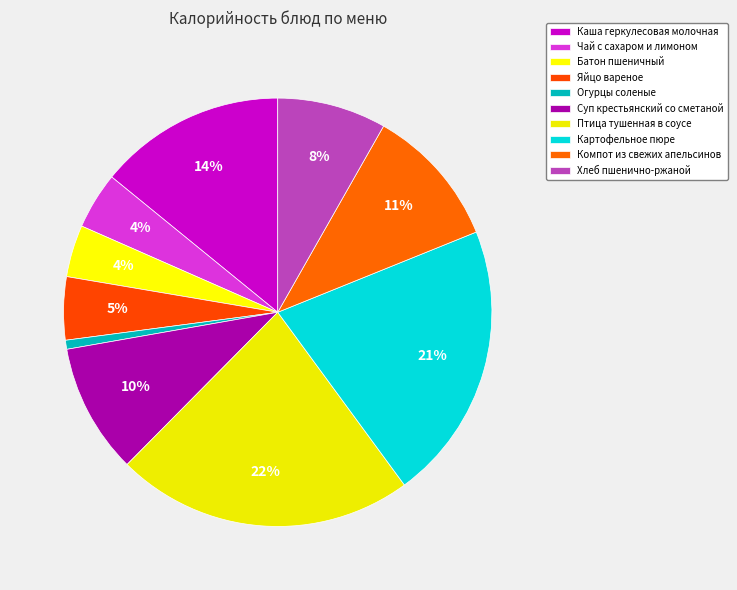

To the nearest percent, what is the difference between the Птица тушенная в соусе and Чай с сахаром и лимоном slice percentages?

18%